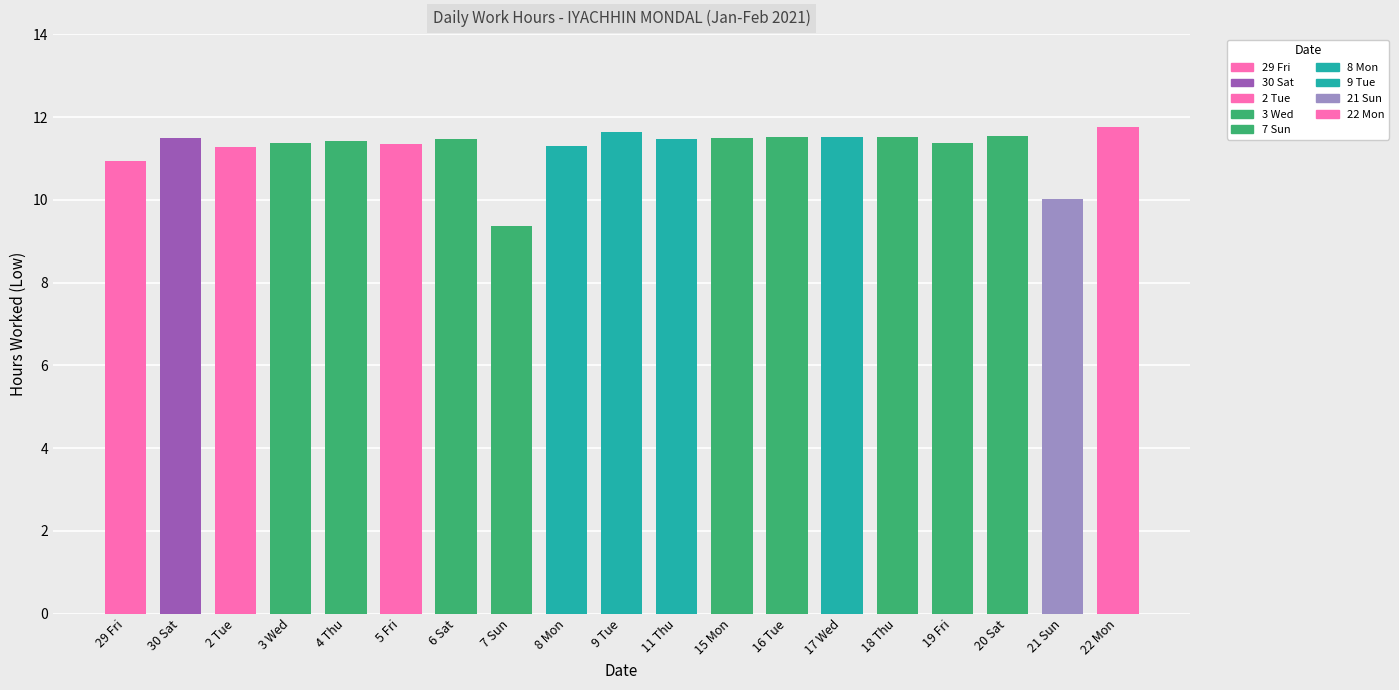

What is the label of the 1st bar from the left?

29 Fri